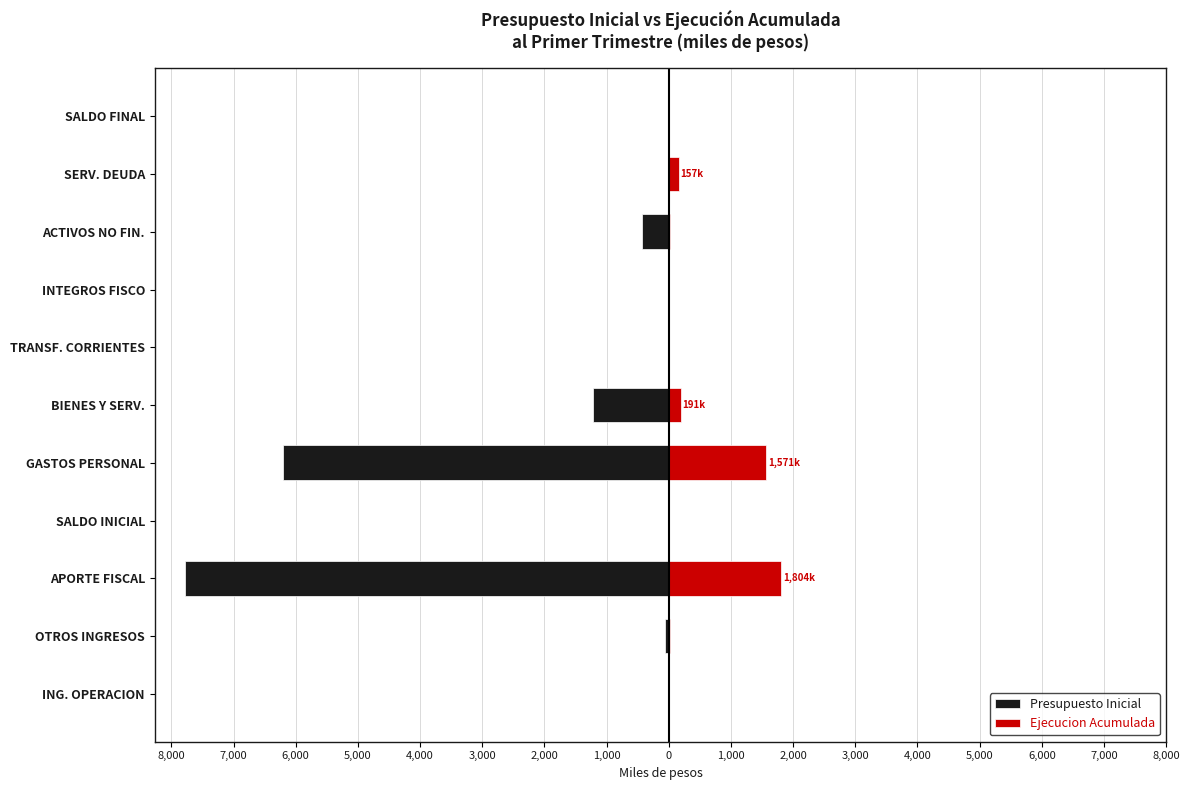

How many bars are there in each group?

2